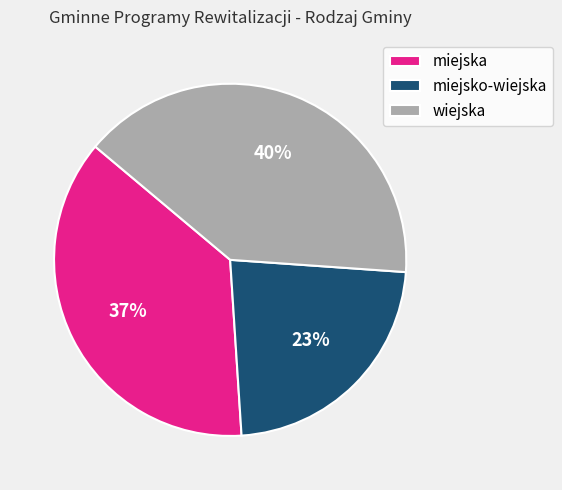

Is the sum of miejsko-wiejska and miejska greater than half?

Yes